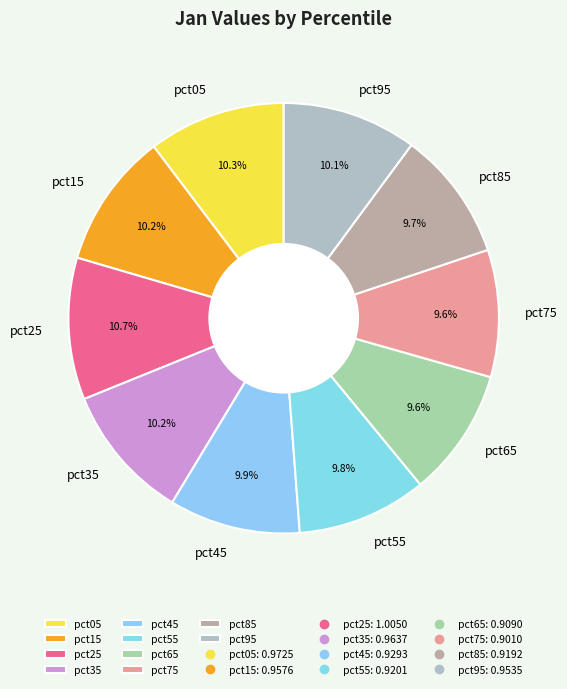

Is pct45 the majority of the pie?

No